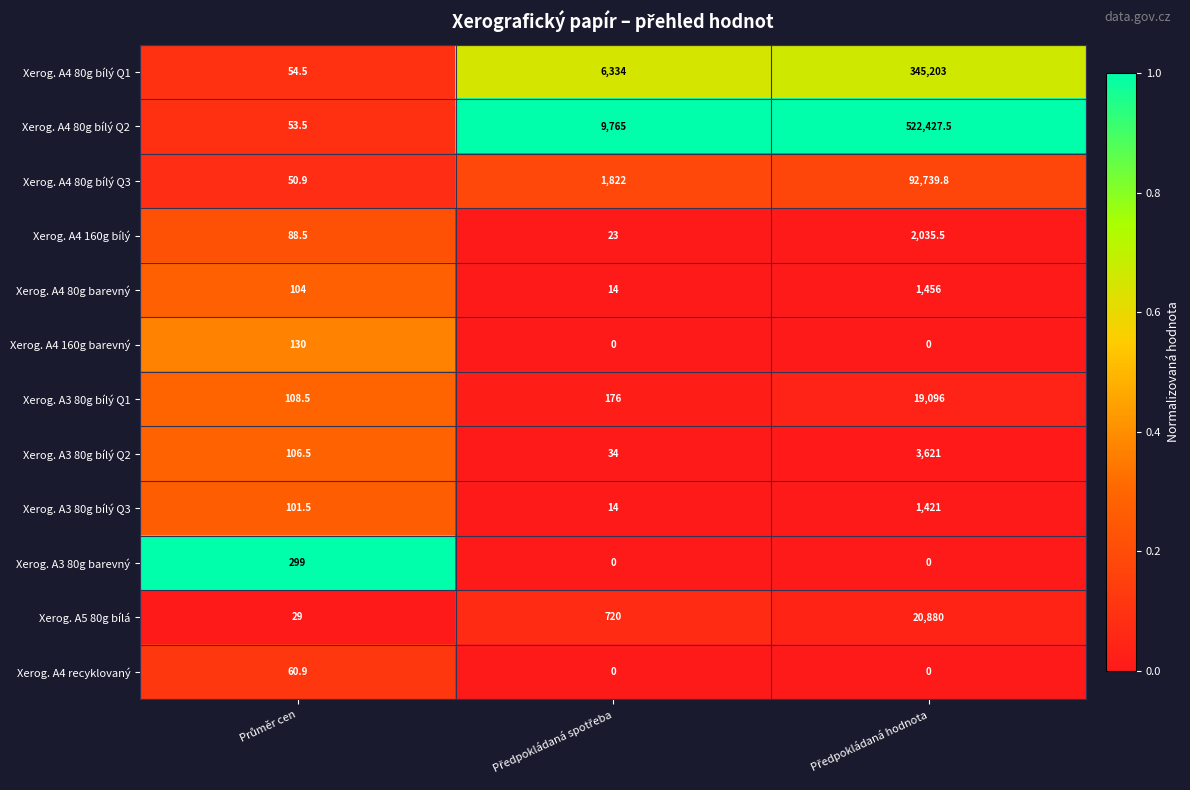

List the series in order of their peak value, lowest first.

Xerog. A4 recyklovaný, Xerog. A4 160g barevný, Xerog. A3 80g barevný, Xerog. A3 80g bílý Q3, Xerog. A4 80g barevný, Xerog. A4 160g bílý, Xerog. A3 80g bílý Q2, Xerog. A3 80g bílý Q1, Xerog. A5 80g bílá, Xerog. A4 80g bílý Q3, Xerog. A4 80g bílý Q1, Xerog. A4 80g bílý Q2